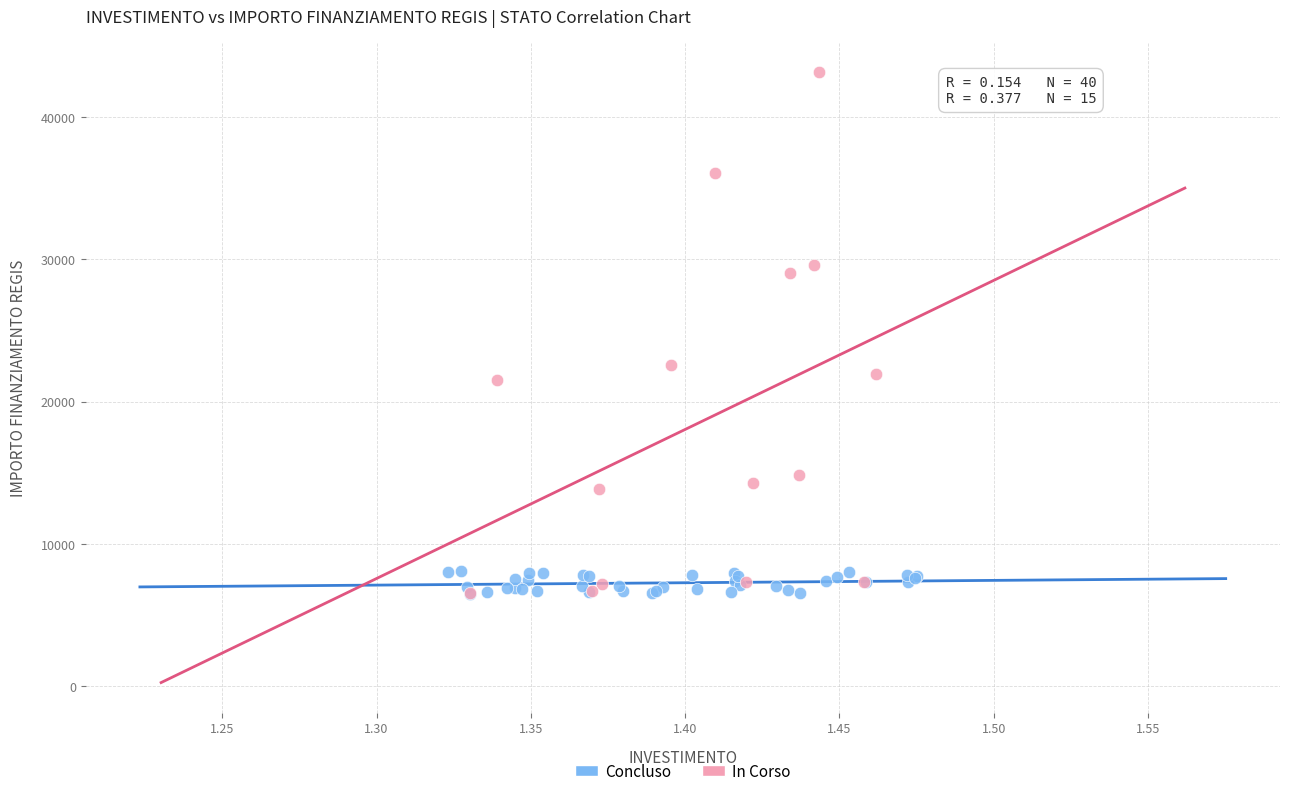

Which series has the largest Y range (max minus min)?

In Corso